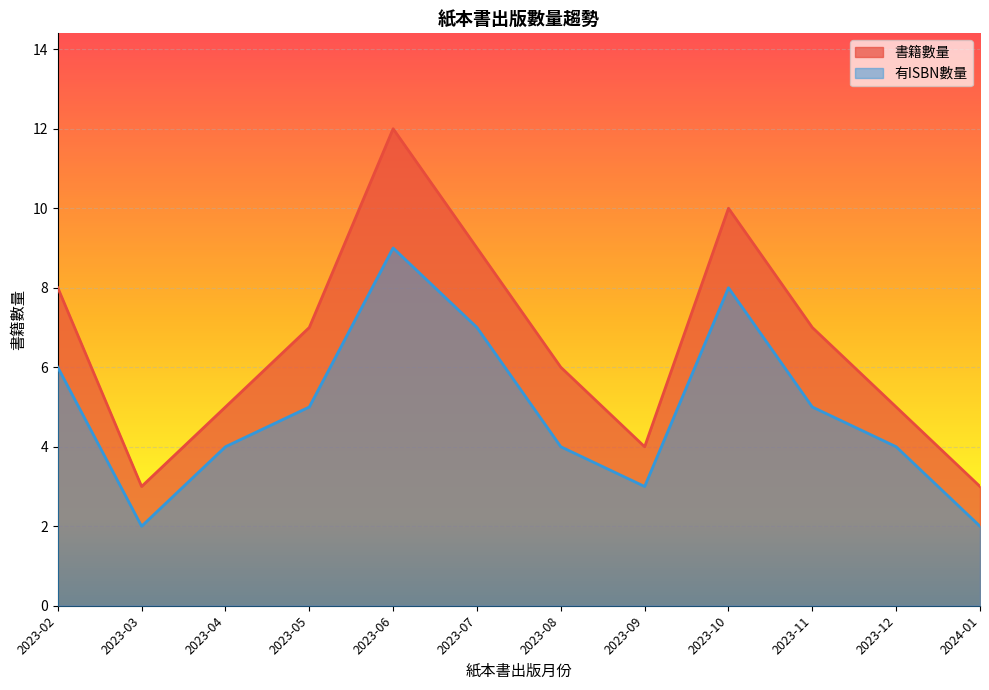

At how many categories does at least one series exceed 2?

12